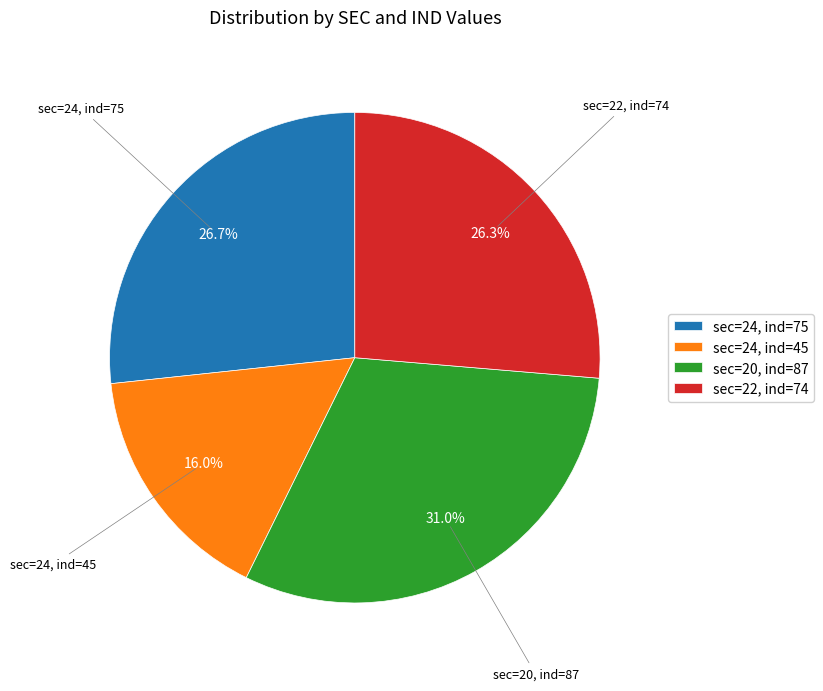

Approximately how many times larger is the value at sec=24, ind=75 compared to sec=22, ind=74?

1.0